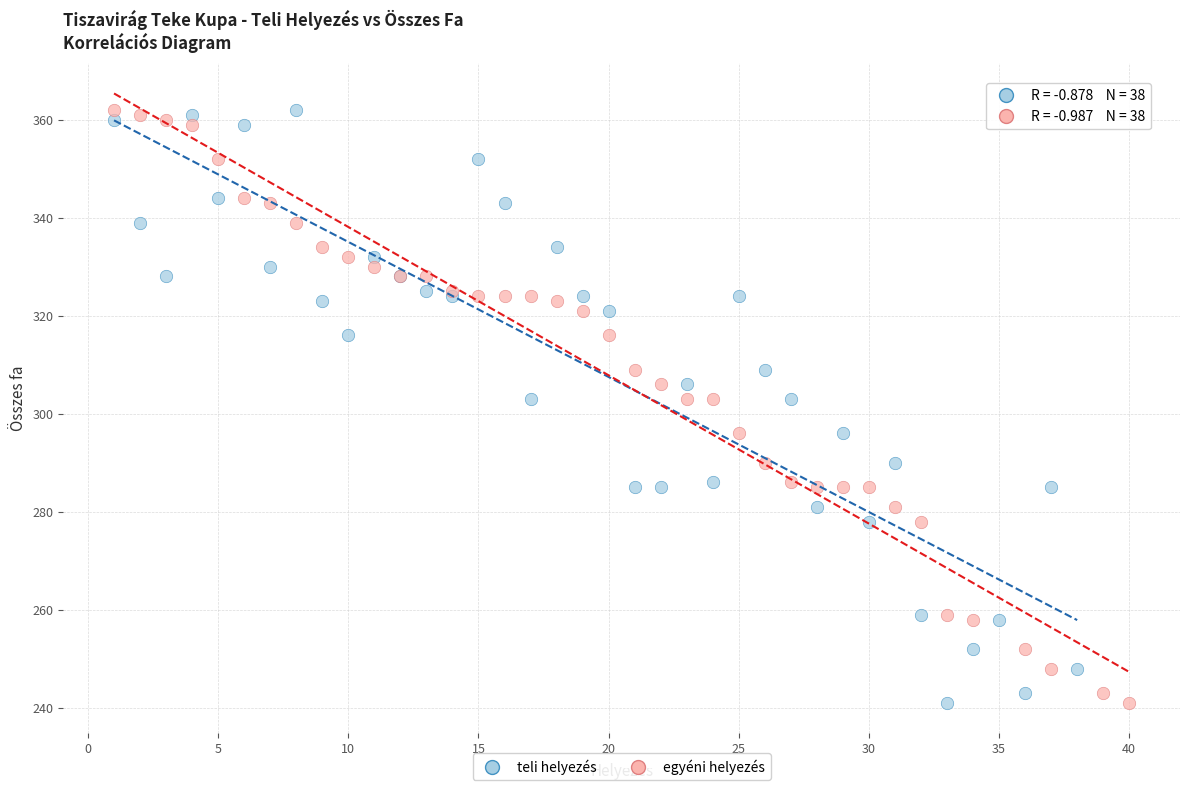

What are all the series names shown in the legend?

teli helyezés, egyéni helyezés